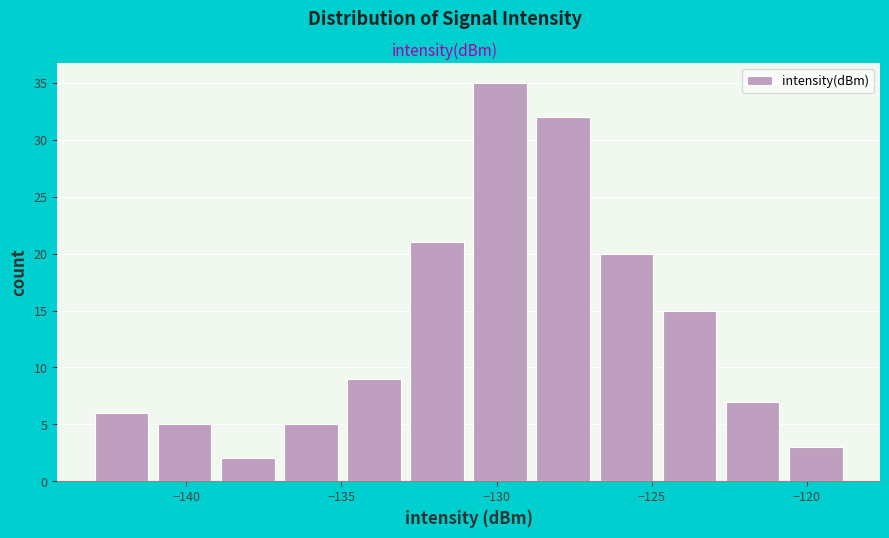

How tall is the bar that spans -143.0 to -141.0 on the x-axis? Neither the bar edges nor the heights are printed on the chart, so give them approximately, as read against the axes.

6